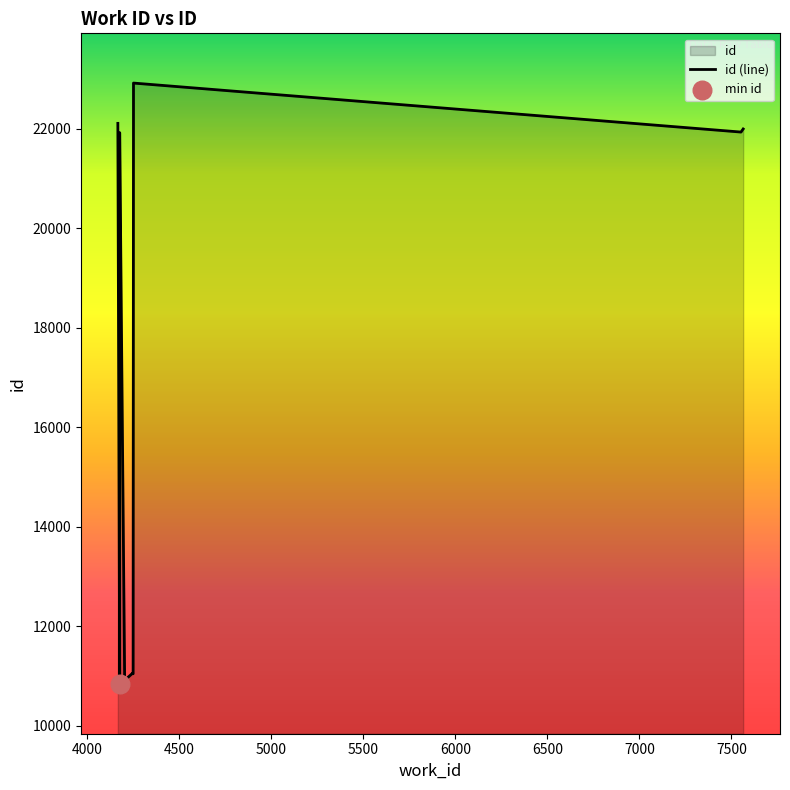

What is the change in value from 4177 to 7564?

+11159